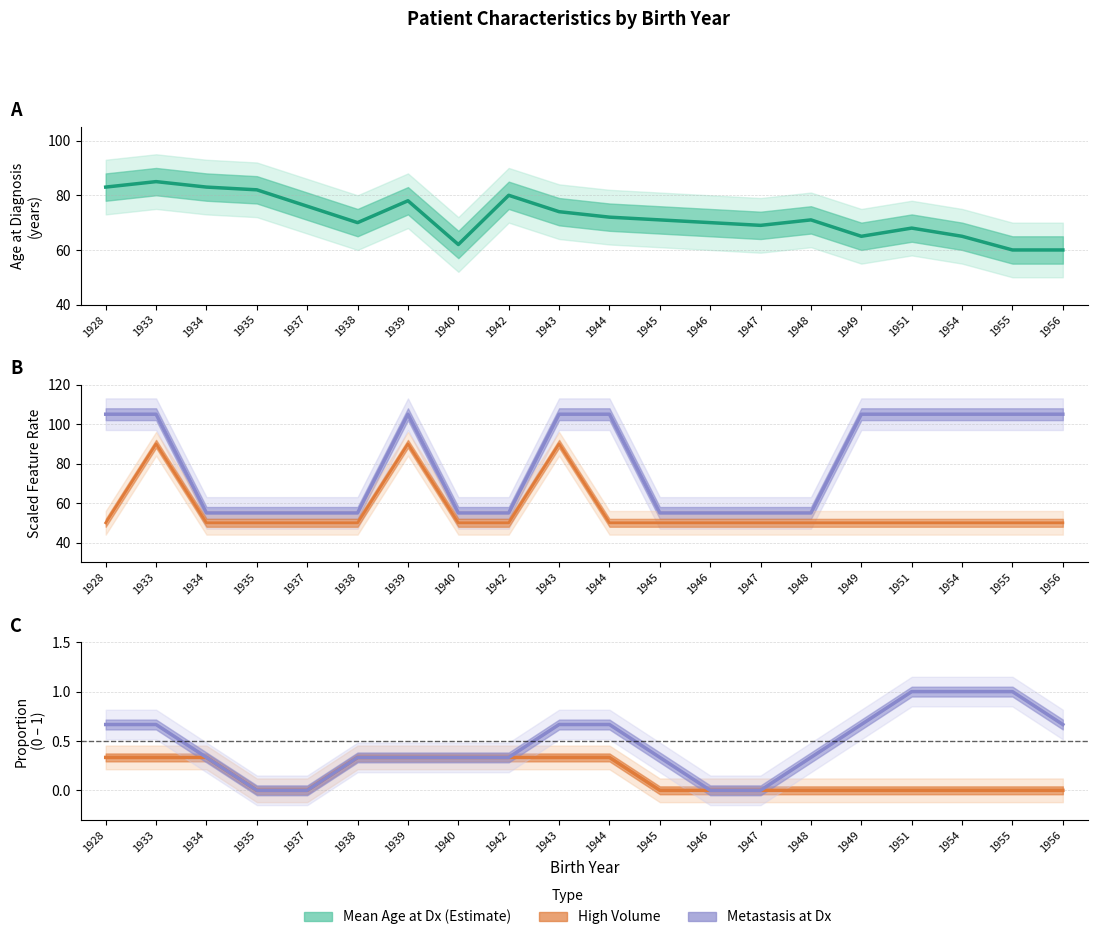

What is the highest value of the High Vol rate series?

90.0